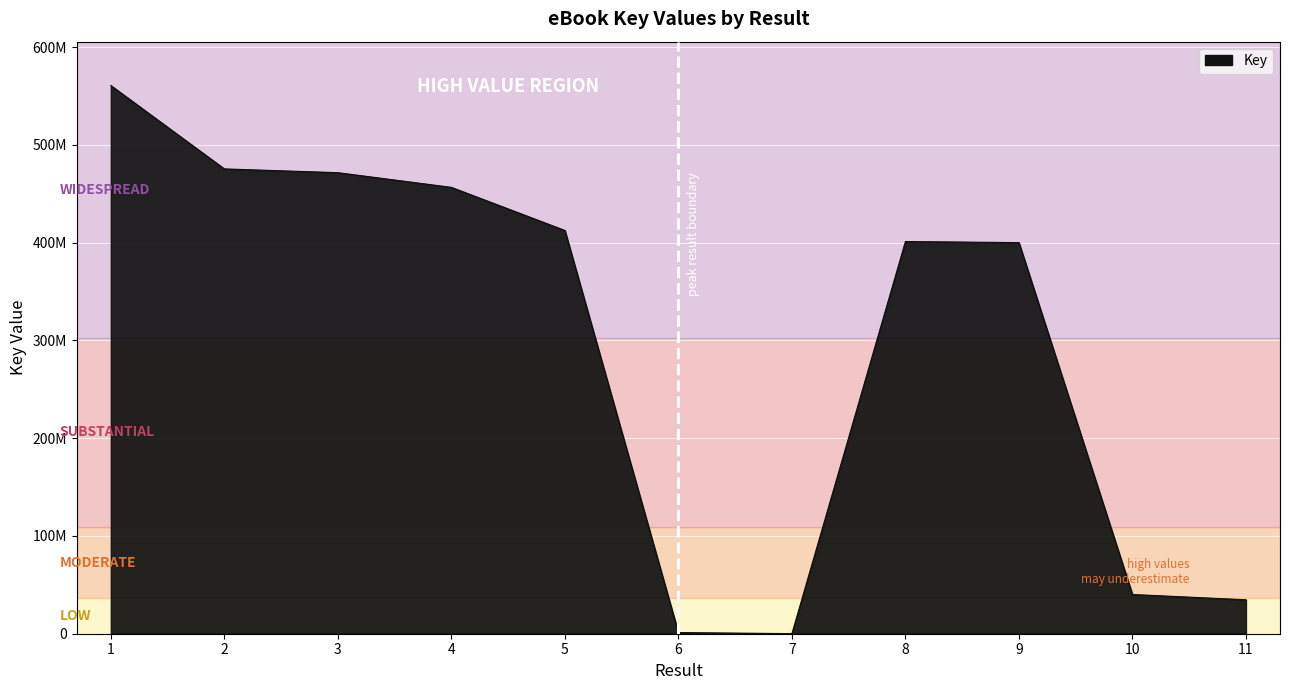

Approximately how many times larger is the value at 11 compared to 1?

0.1